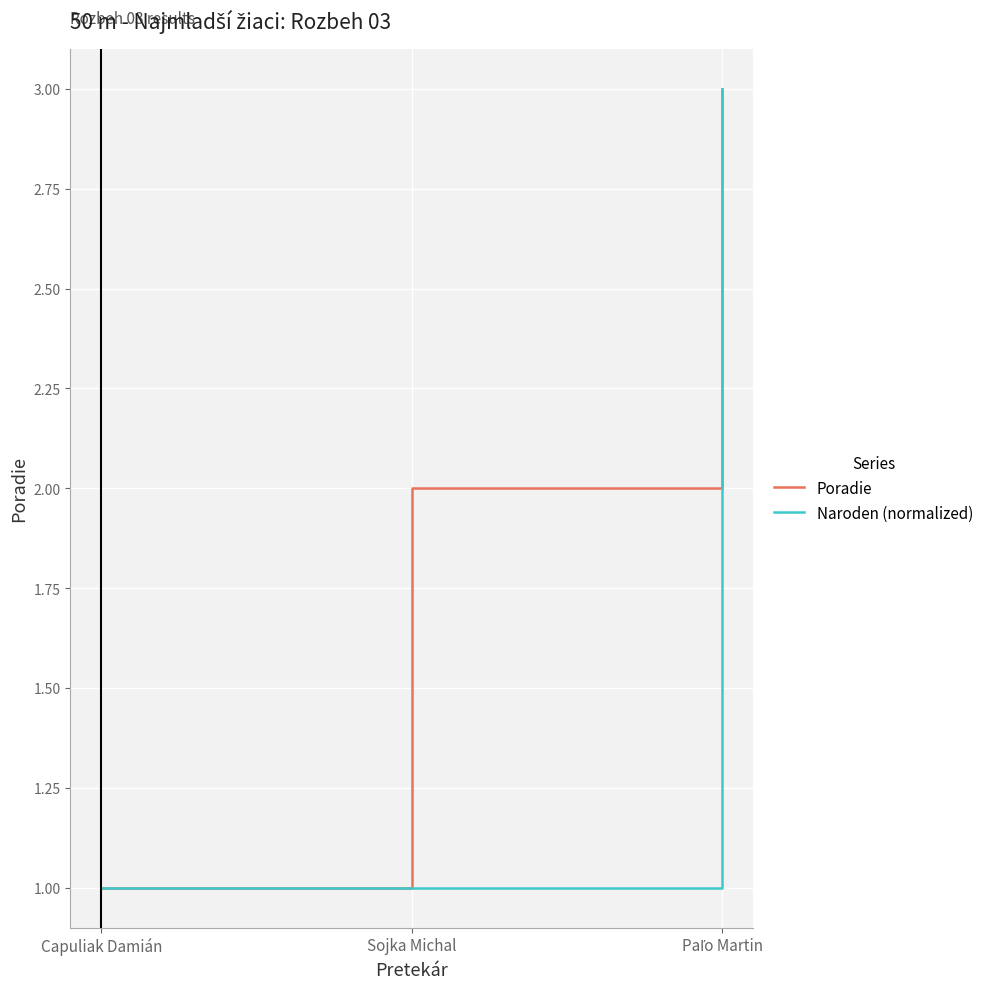

Between Capuliak Damián and Sojka Michal, which series saw the biggest shift?

Poradie